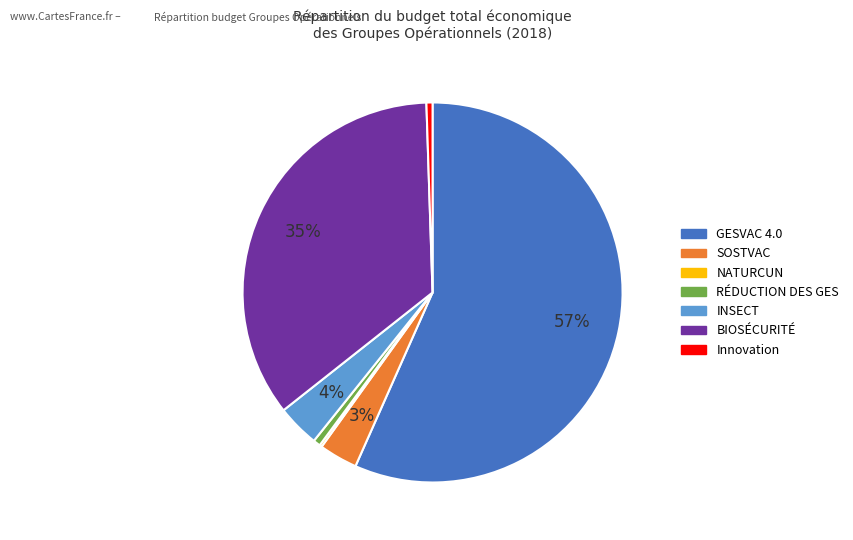

To the nearest percent, what portion does INSECT represent?

4%